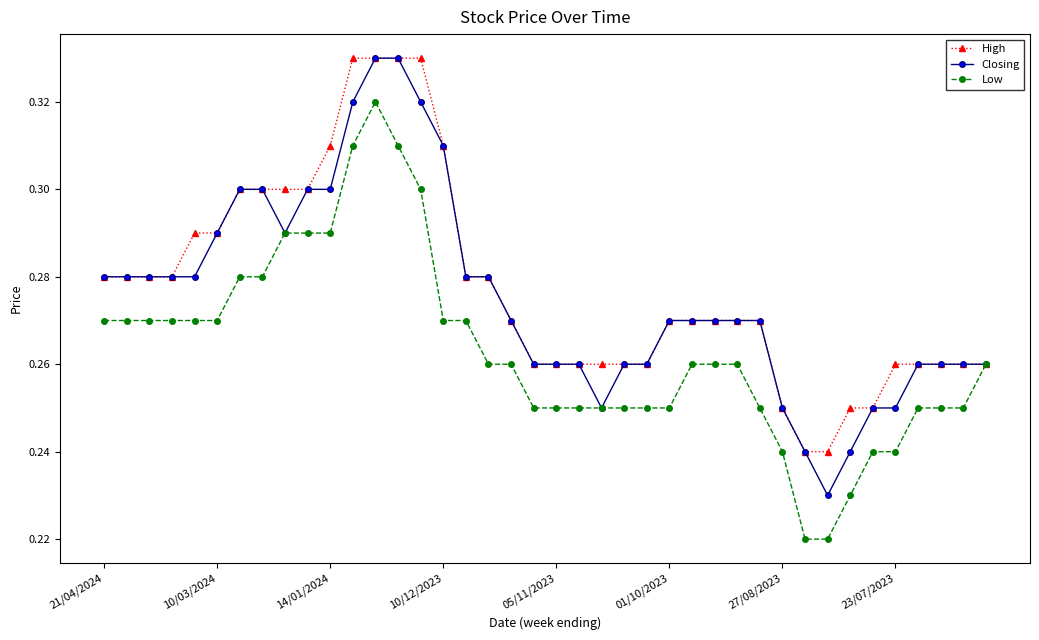

What is the sum of all Low values?

10.5